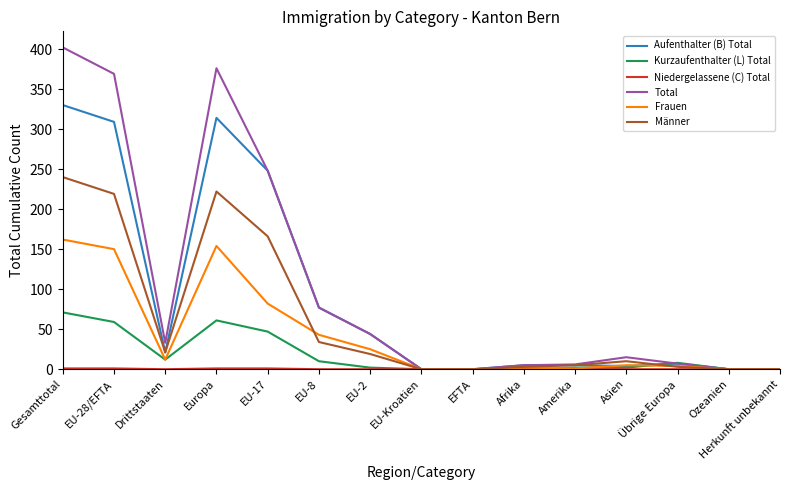

At which category is the sum across all series the highest?

Gesamttotal